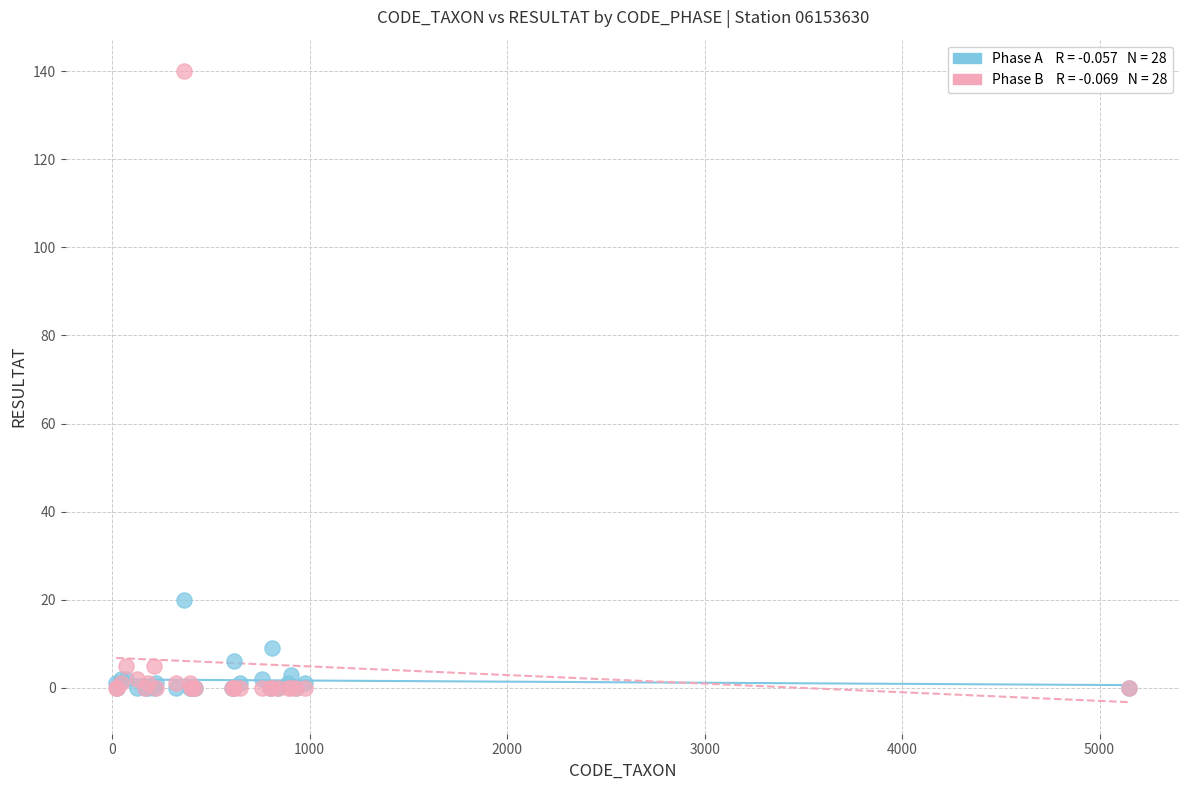

Across all series, what Y value is closest to 70?

20